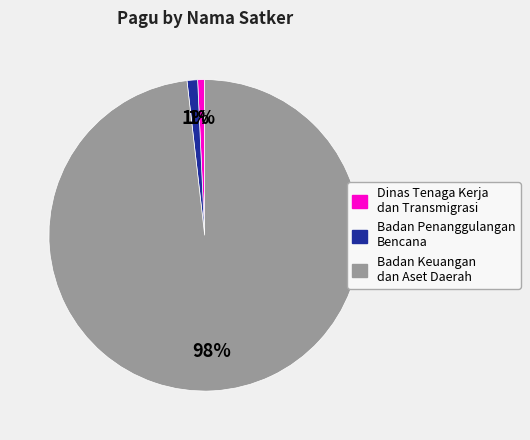

What is the largest slice in the pie chart?

Badan Keuangan dan Aset Daerah